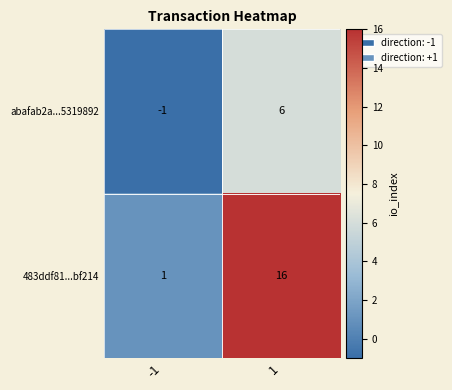

The value of 483ddf81...bf214 at -1 is 2. True or false?

False